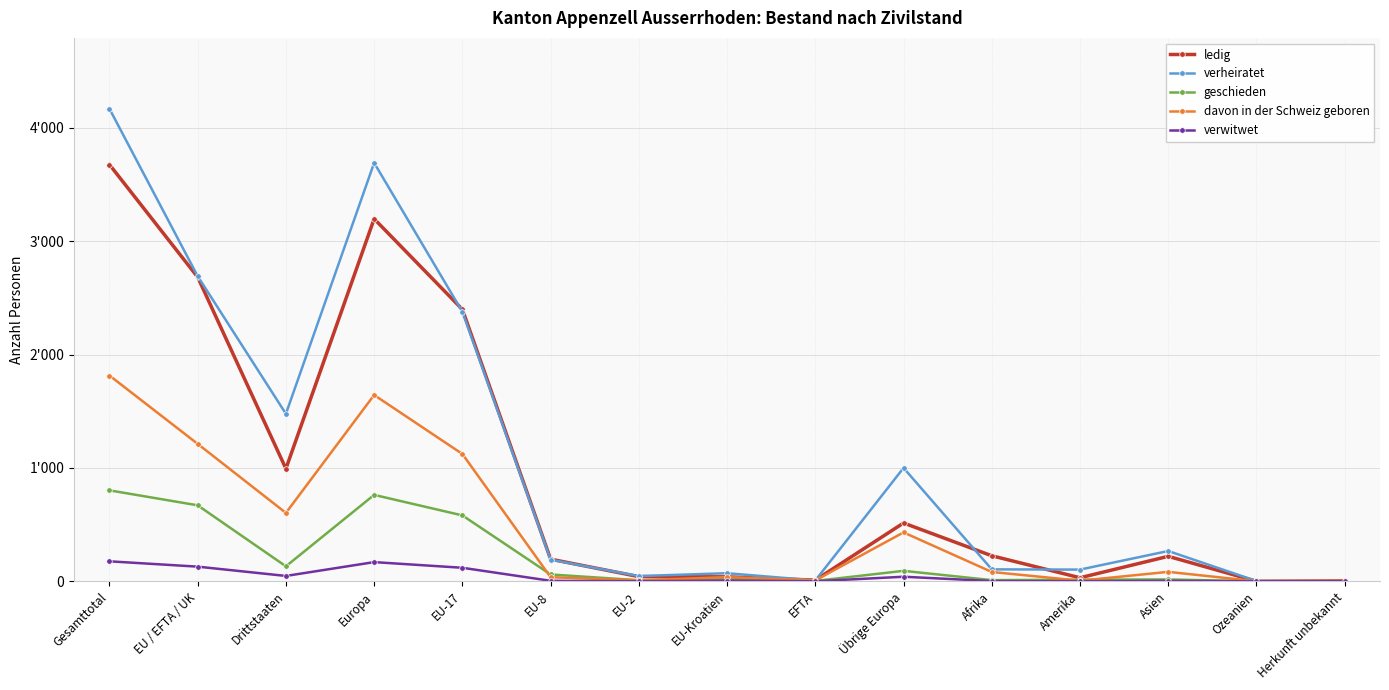

What is the label of the 1st point from the left?

Gesamttotal